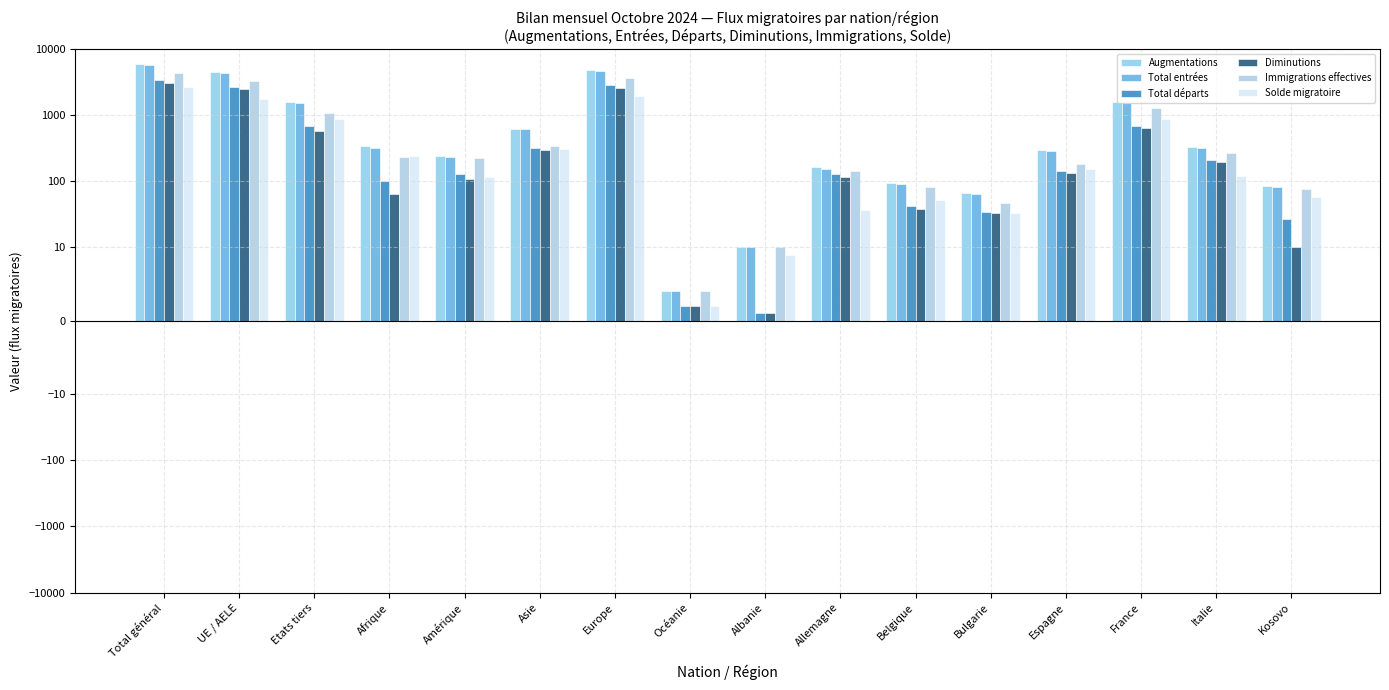

What are all the series names shown in the legend?

Augmentations, Total entrées, Total départs, Diminutions, Immigrations effectives, Solde migratoire